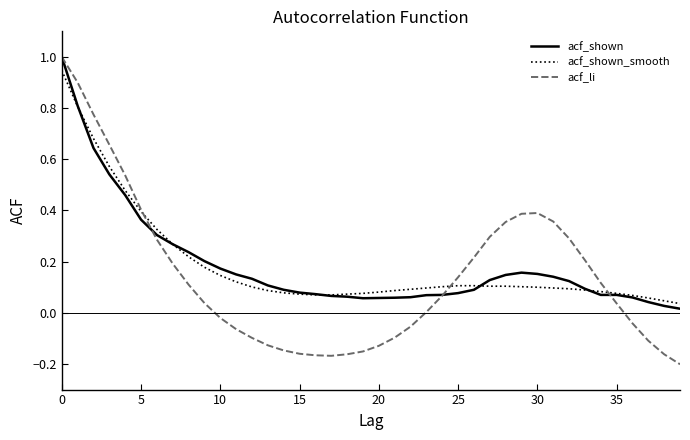

Which series has the widest spread of values?

acf_li